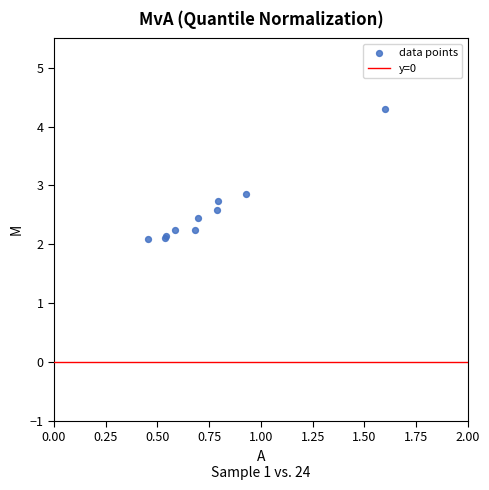

What Y value in the scatter plot is closest to 3?

2.9